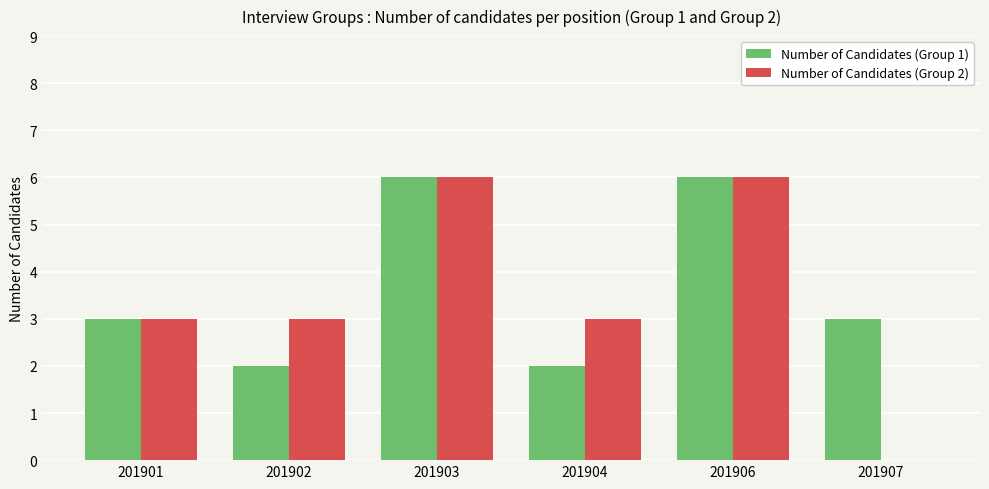

True or false: Number of Candidates (Group 1) has a value of 3 at 201907.

True